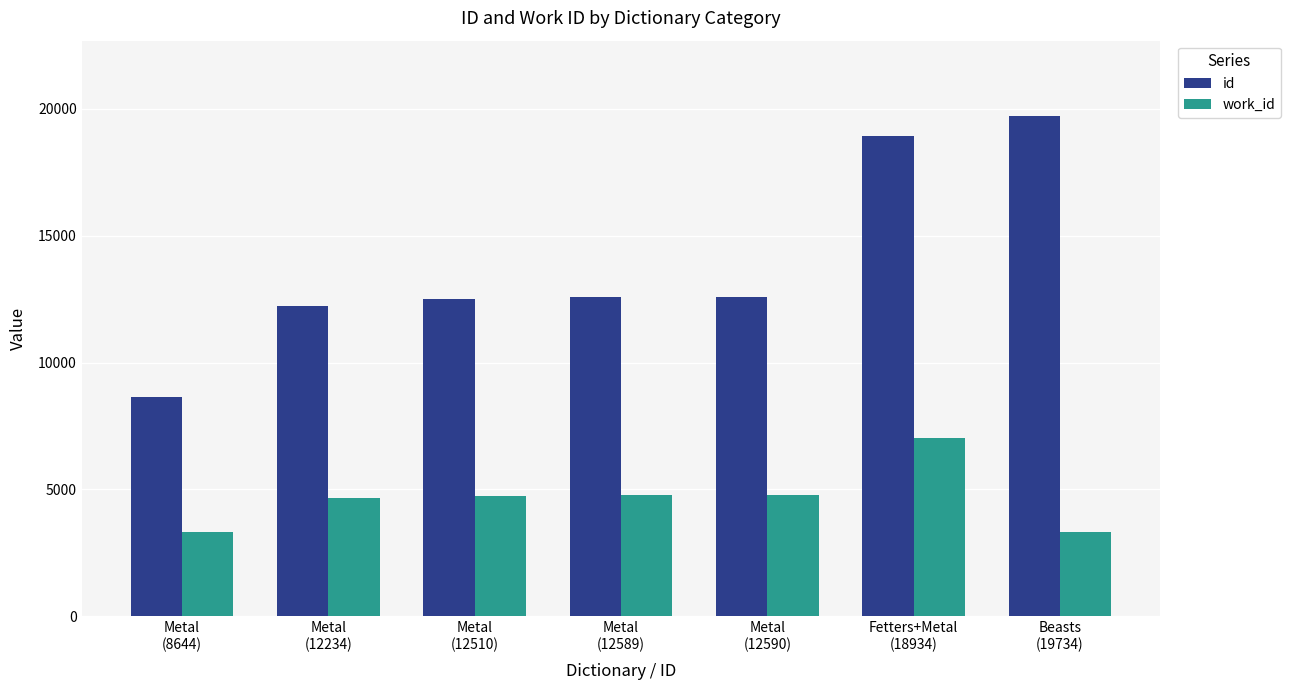

What is the maximum value for work_id?

7020